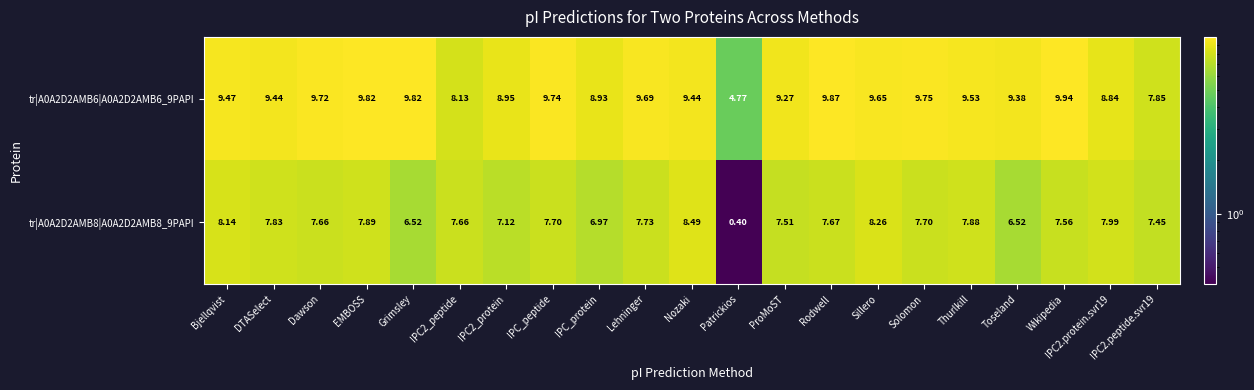

Rank the series by their average value, from highest to lowest.

tr|A0A2D2AMB6|A0A2D2AMB6_9PAPI, tr|A0A2D2AMB8|A0A2D2AMB8_9PAPI